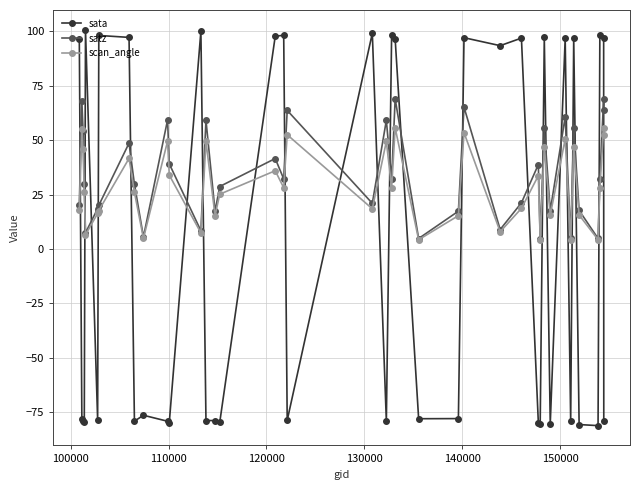

True or false: sata and scan_angle intersect in this chart.

True